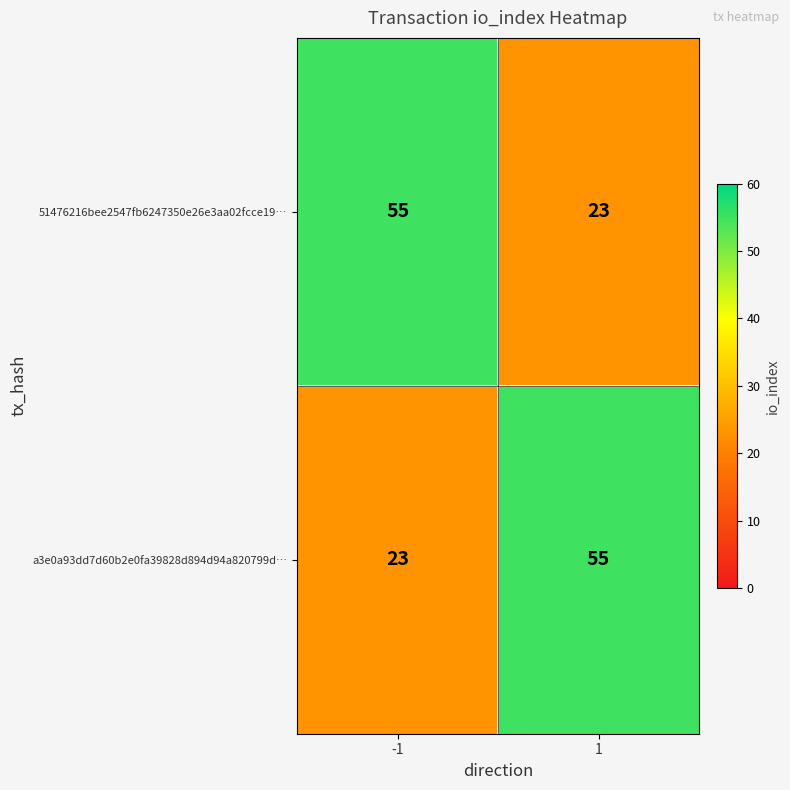

Rank the categories by a3e0a93dd7d60b2e0fa39828d894d94a820799d… value from lowest to highest.

-1, 1